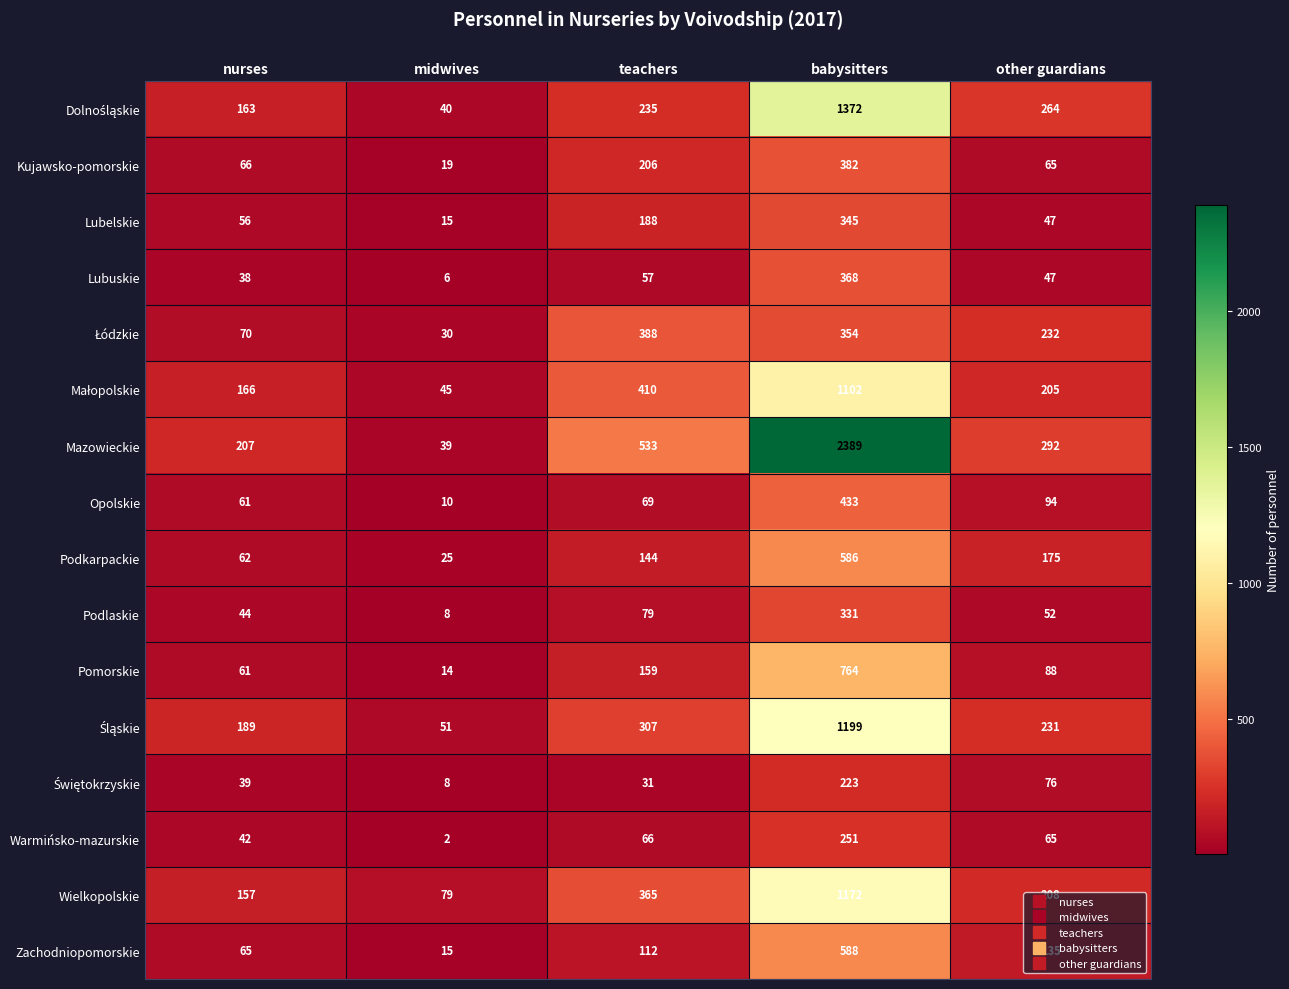

Is it true that Podlaskie equals 81 at other guardians?

False